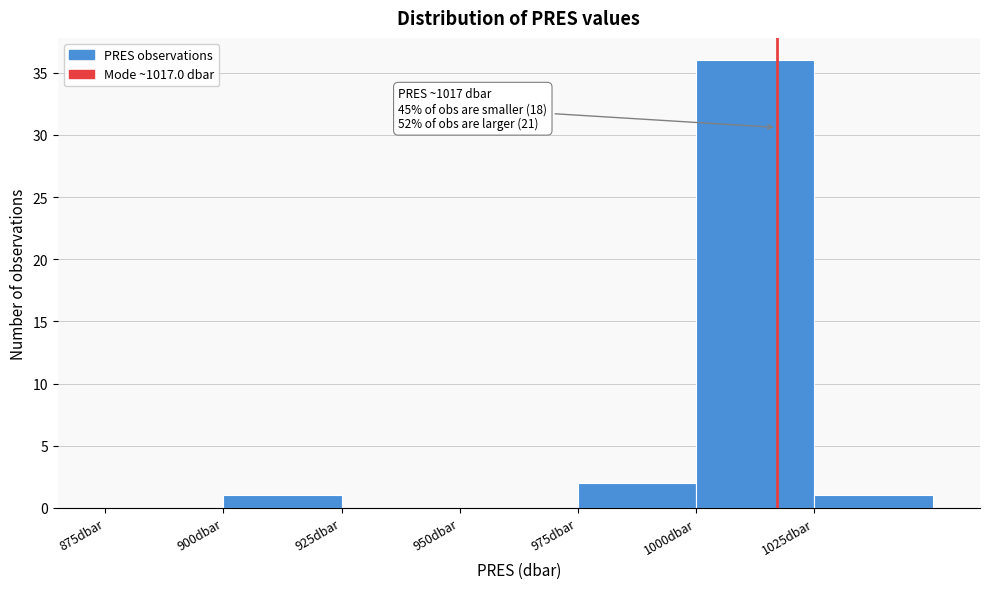

Which range on the x-axis has the tallest bar?

1000 to 1025